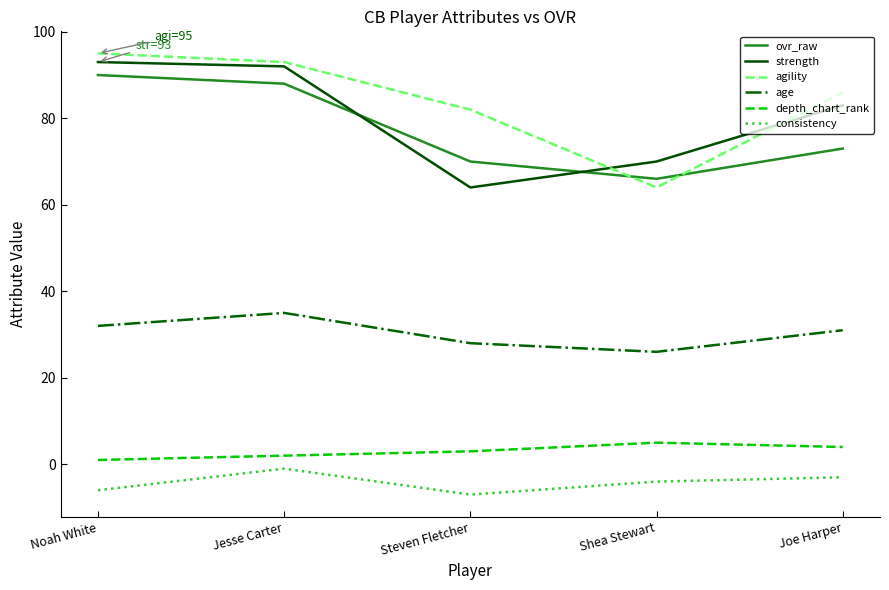

Between Jesse Carter and Shea Stewart, which series saw the biggest shift?

agility